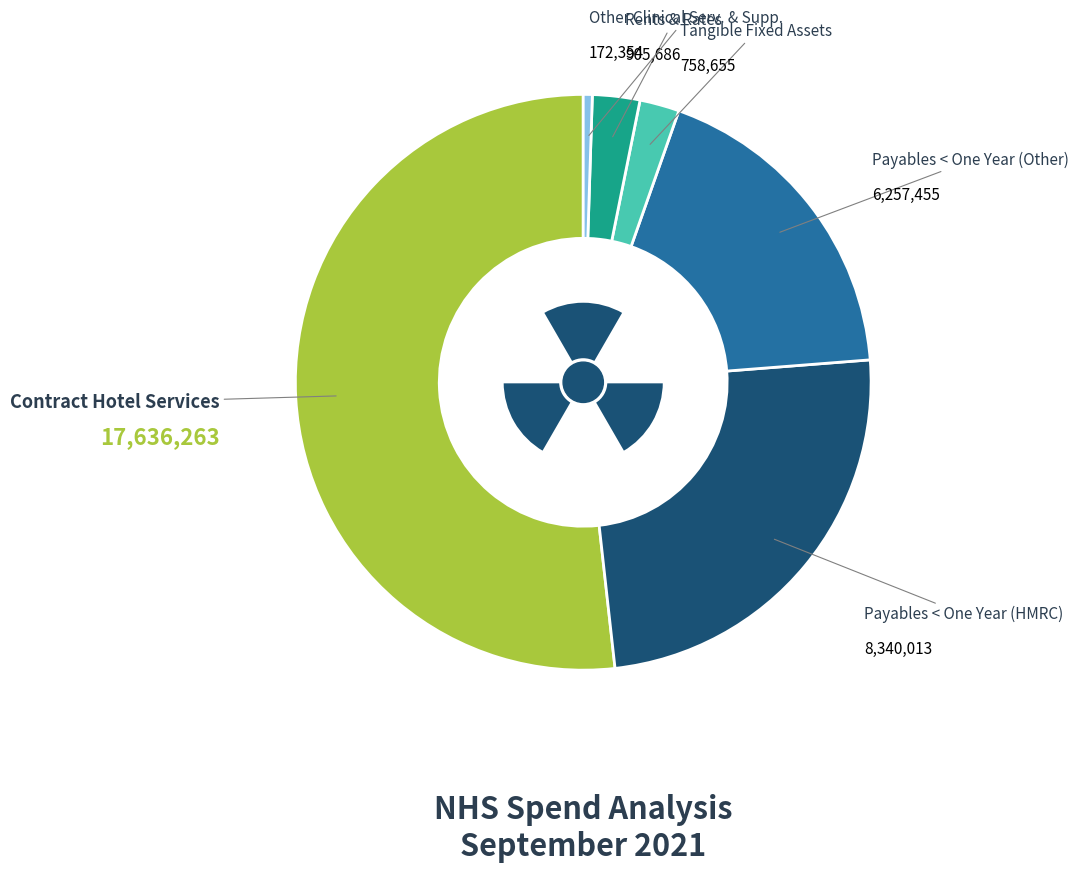

What is the ratio of the value at Contract Hotel Services to the value at Tangible Fixed Assets?

23.2